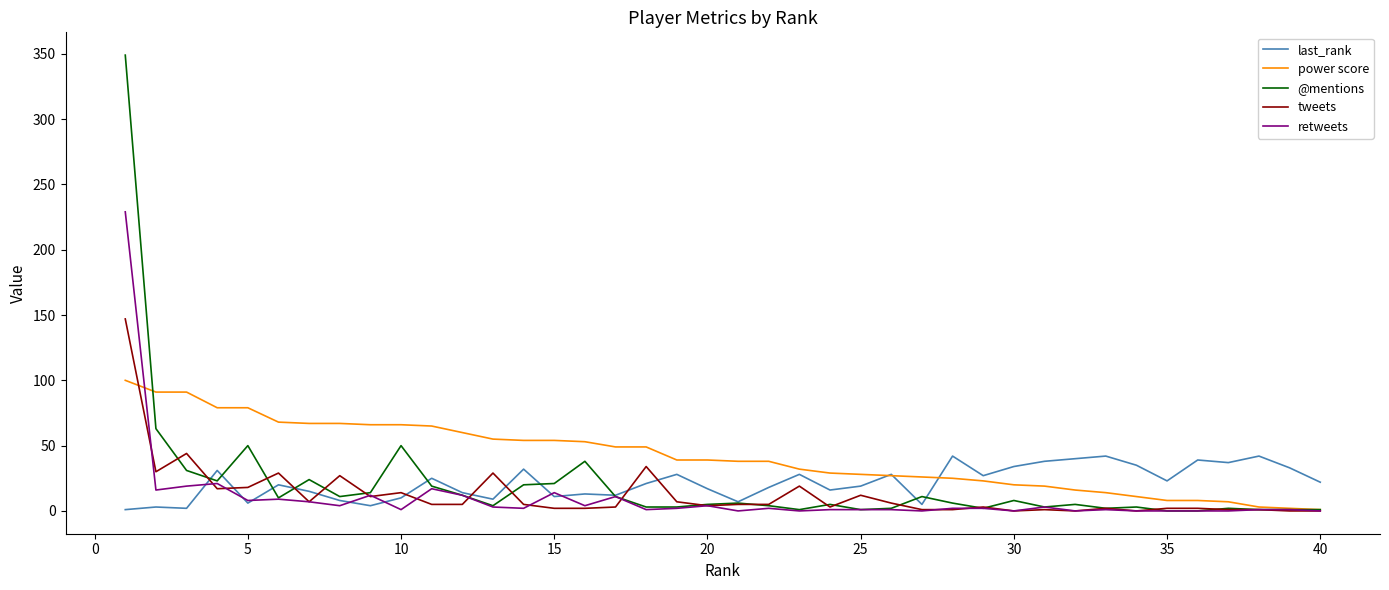

Which series has the largest total across all categories?

power score